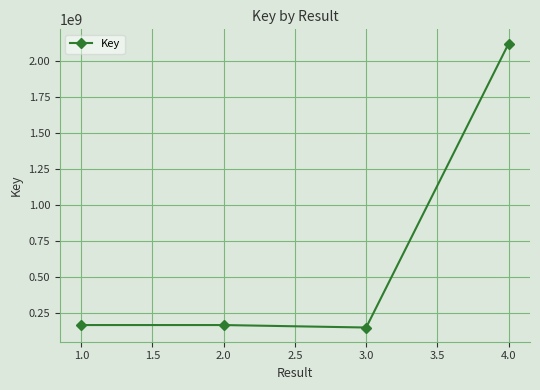

Is it true that the value at 2.0 is 167425238?

True